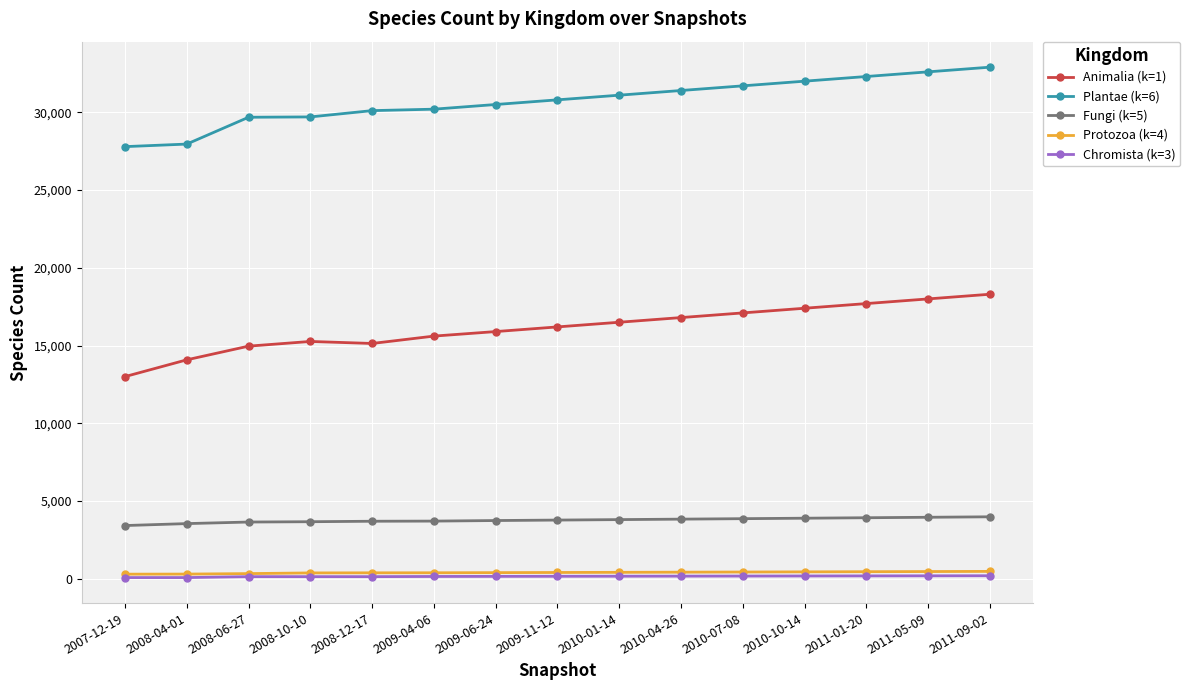

At how many categories does at least one series exceed 1880?

15